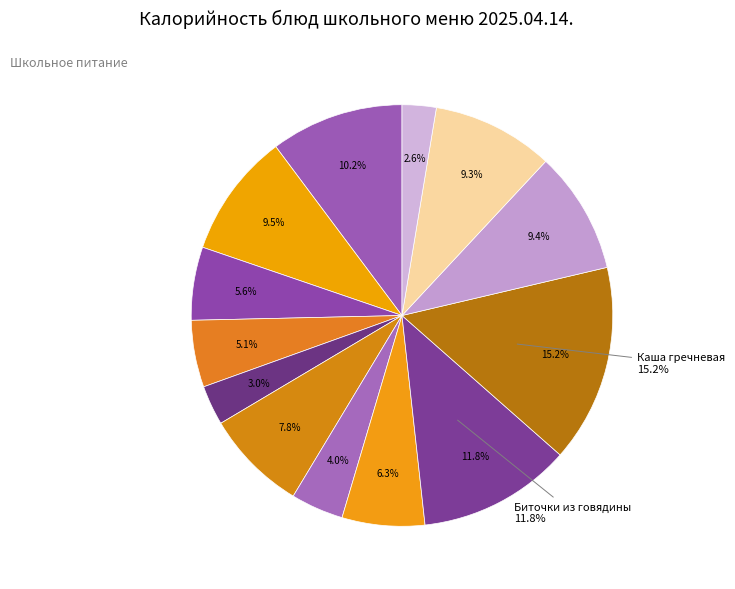

What percentage is the Компот slice, to the nearest percent?

9%